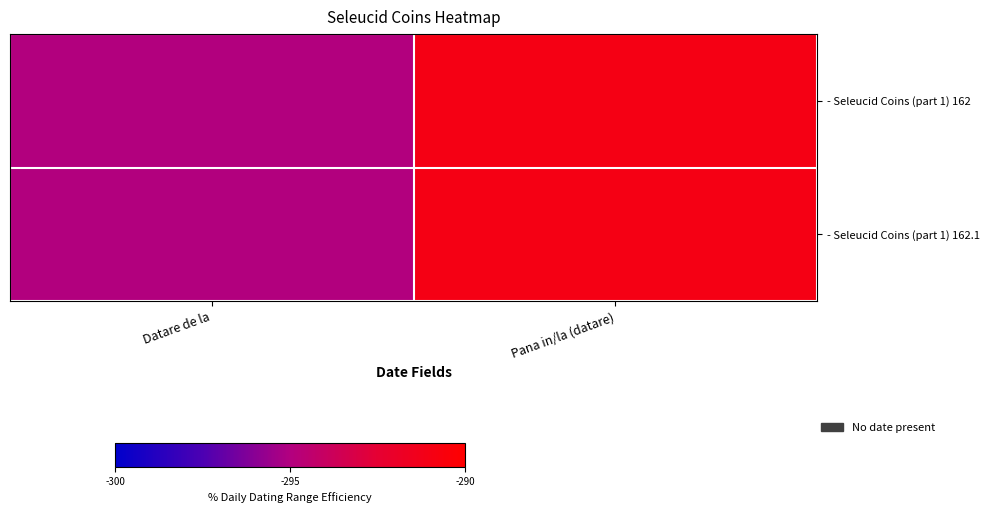

What is the smallest value displayed?

-295